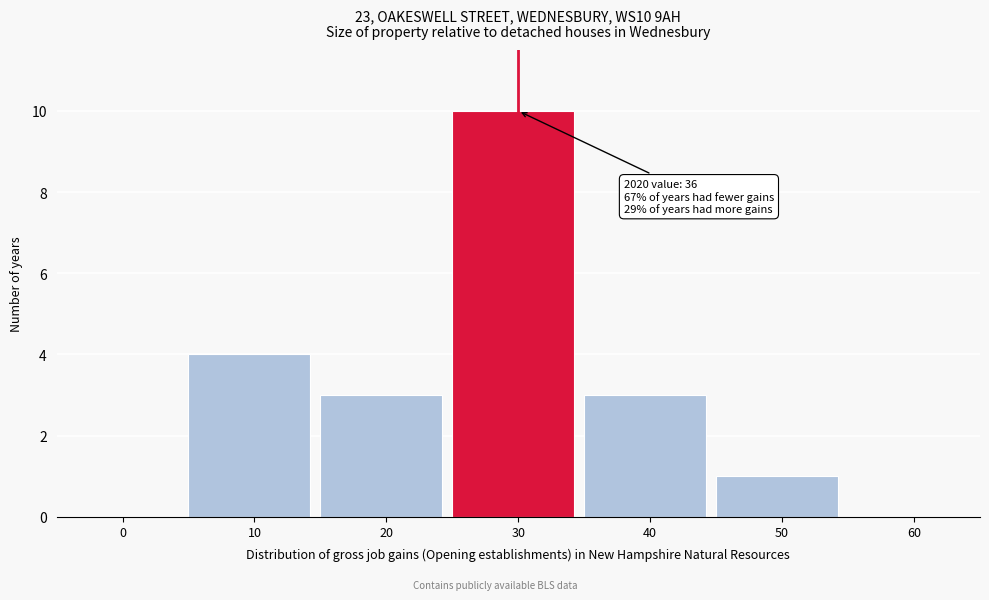

Reading right to left, what are all the values shown in this chart?

60=0	50=1	40=3	30=10	20=3	10=4	0=0